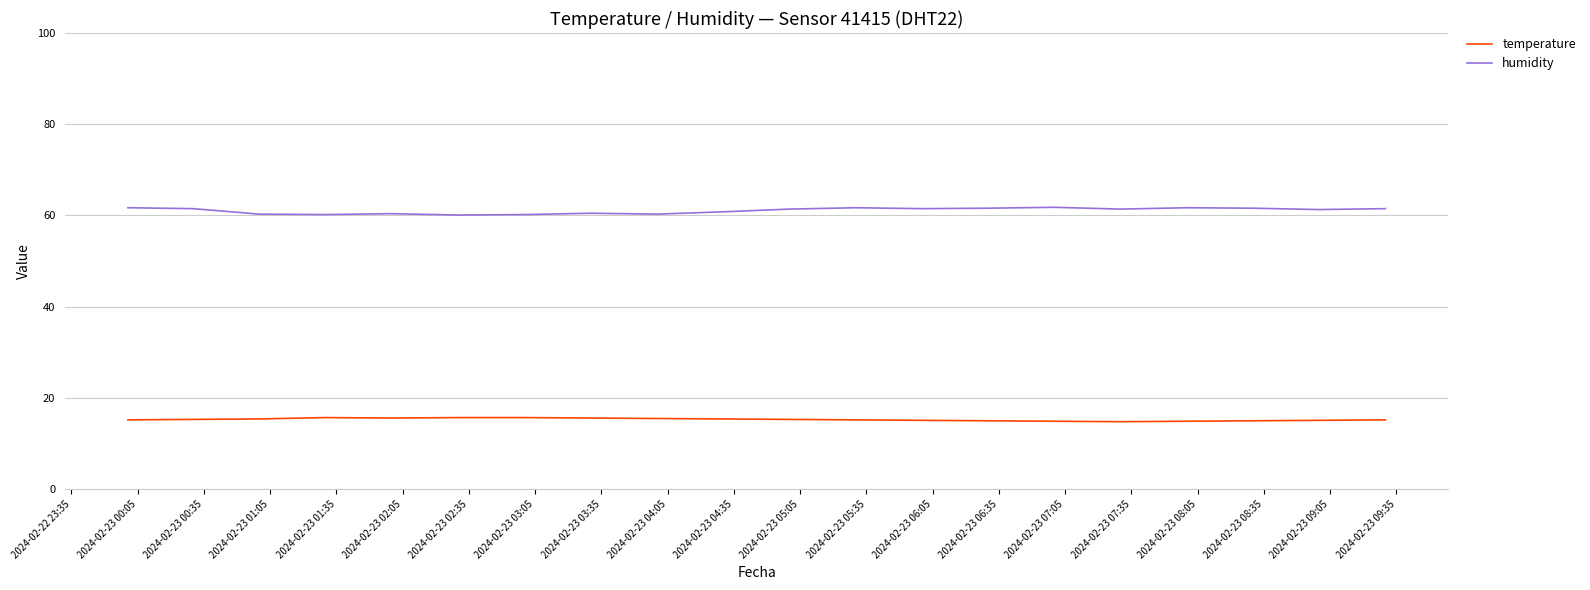

How many lines are shown in the chart?

2